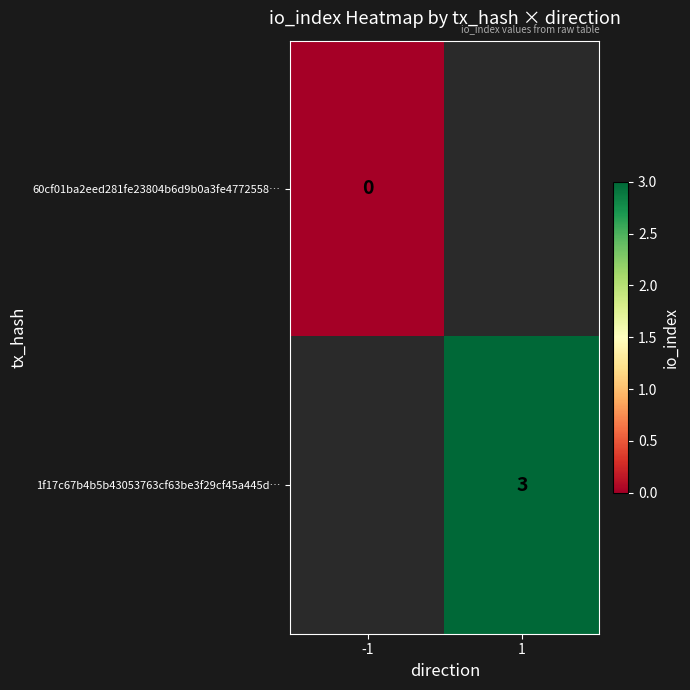

Is it true that 1f17c67b4b5b43053763cf63be3f29cf45a445d… equals 3 at 1?

True